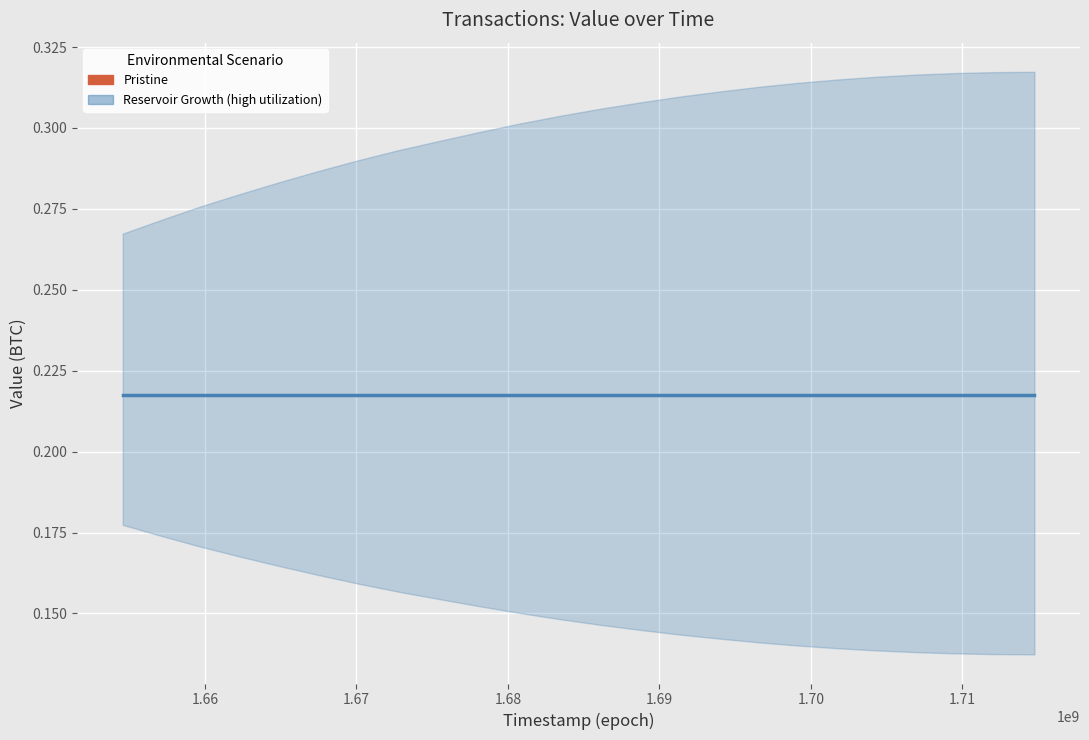

Is it true that valid_mainchain equals 1.5 at 23?

False